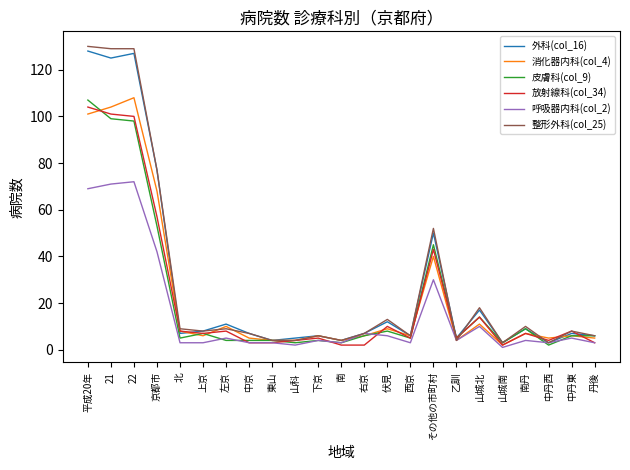

Is the value of 消化器内科(col_4) at 南丹 greater than the value of 皮膚科(col_9) at 21?

No